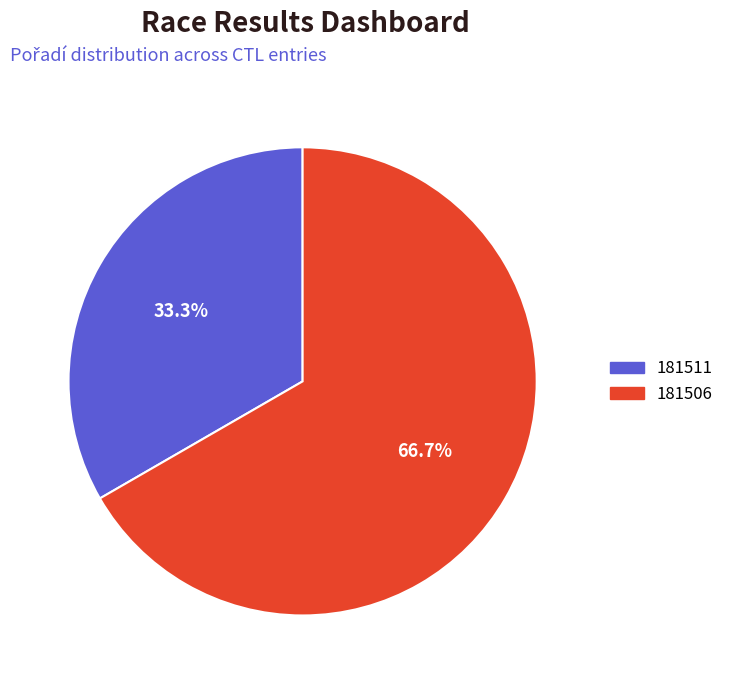

Does 181511 account for over 50% of the chart?

No